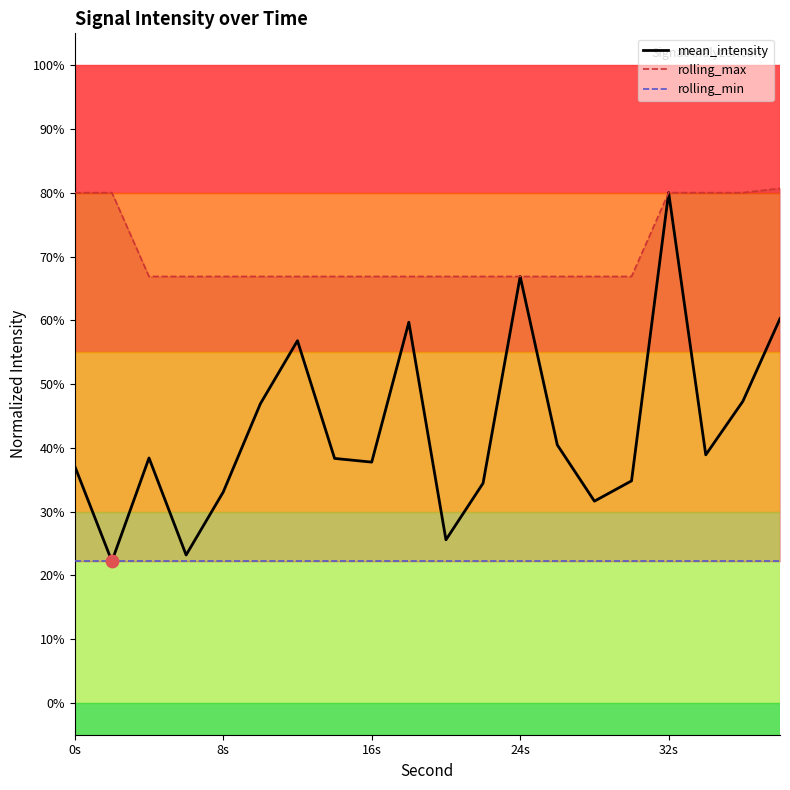

What are all the series names shown in the legend?

mean_intensity, rolling_max, rolling_min